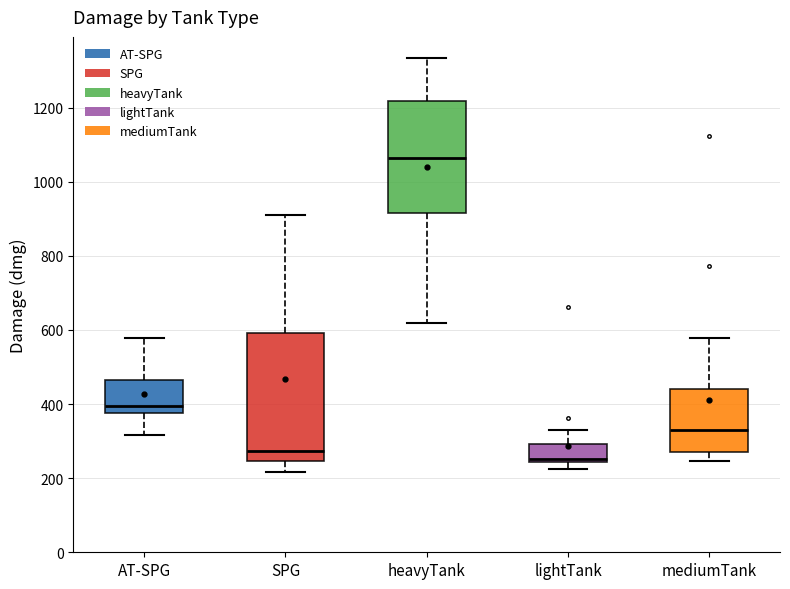

Reading left to right, read every box against the y-axis: the position of its median line, the range the box covers, and the ends of its whiskers. The values are not printed on the chart, so give them approximately, as read against the axis.

AT-SPG: median 400, box 380 to 460, whiskers 320 to 580
SPG: median 280, box 240 to 600, whiskers 220 to 920
heavyTank: median 1060, box 920 to 1220, whiskers 620 to 1340
lightTank: median 260, box 240 to 300, whiskers 220 to 340
mediumTank: median 340, box 280 to 440, whiskers 240 to 580